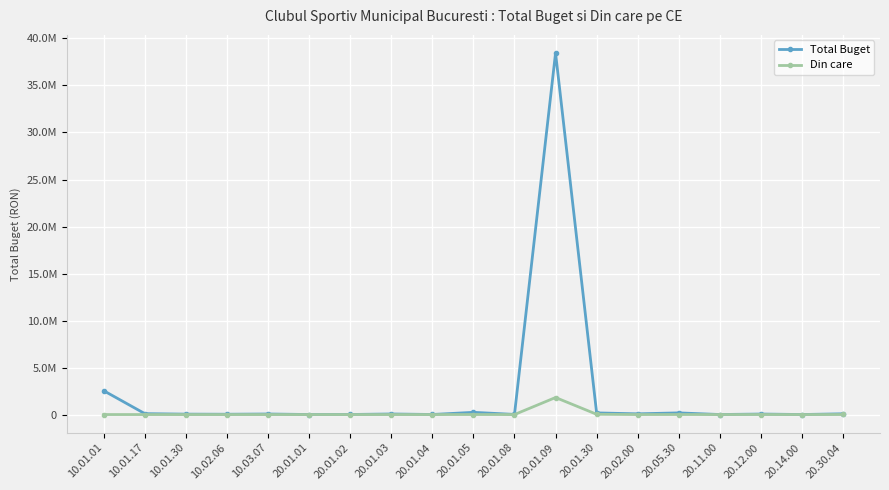

True or false: Total Buget and Din care intersect in this chart.

False